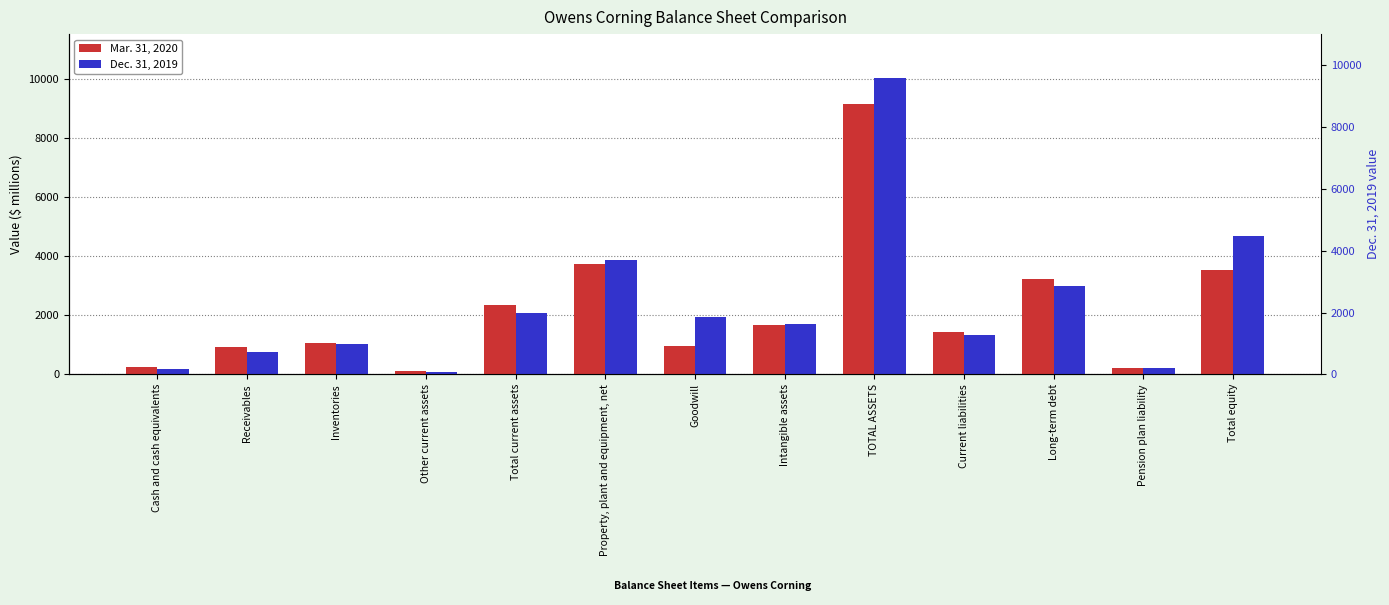

Reading left to right, extract all data points from this chart.

Mar. 31, 2020: Cash and cash equivalents=234	Receivables=931	Inventories=1062	Other current assets=105	Total current assets=2332	Property, plant and equipment, net=3747	Goodwill=959	Intangible assets=1655	TOTAL ASSETS=9151	Current liabilities=1430	Long-term debt=3213	Pension plan liability=210	Total equity=3526
Dec. 31, 2019: Cash and cash equivalents=172	Receivables=770	Inventories=1033	Other current assets=86	Total current assets=2061	Property, plant and equipment, net=3855	Goodwill=1932	Intangible assets=1721	TOTAL ASSETS=10006	Current liabilities=1329	Long-term debt=2986	Pension plan liability=231	Total equity=4671